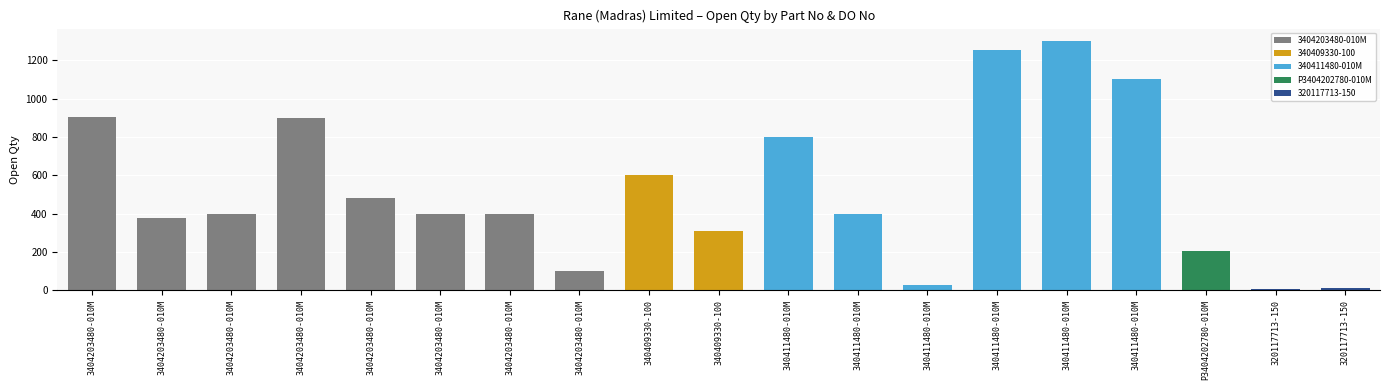

How many bars are there in total?

19